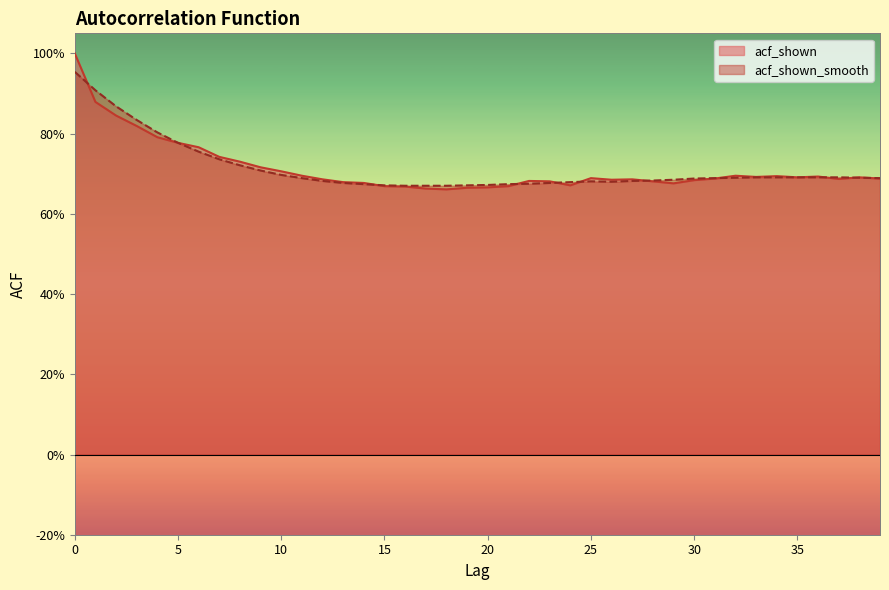

The acf_shown series shows 1.0 at 31. True or false?

False